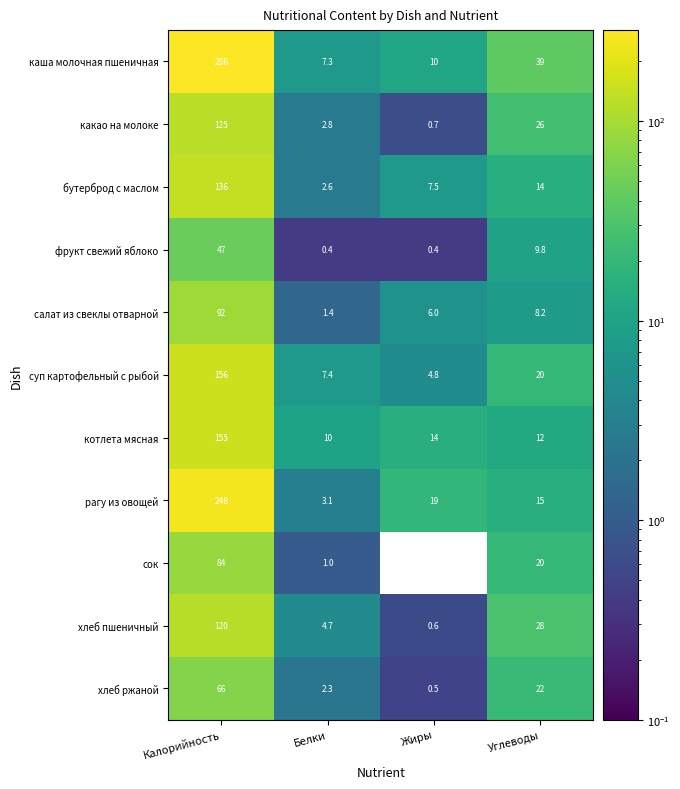

What is the difference between the хлеб ржаной values at Жиры and Калорийность?

65.5